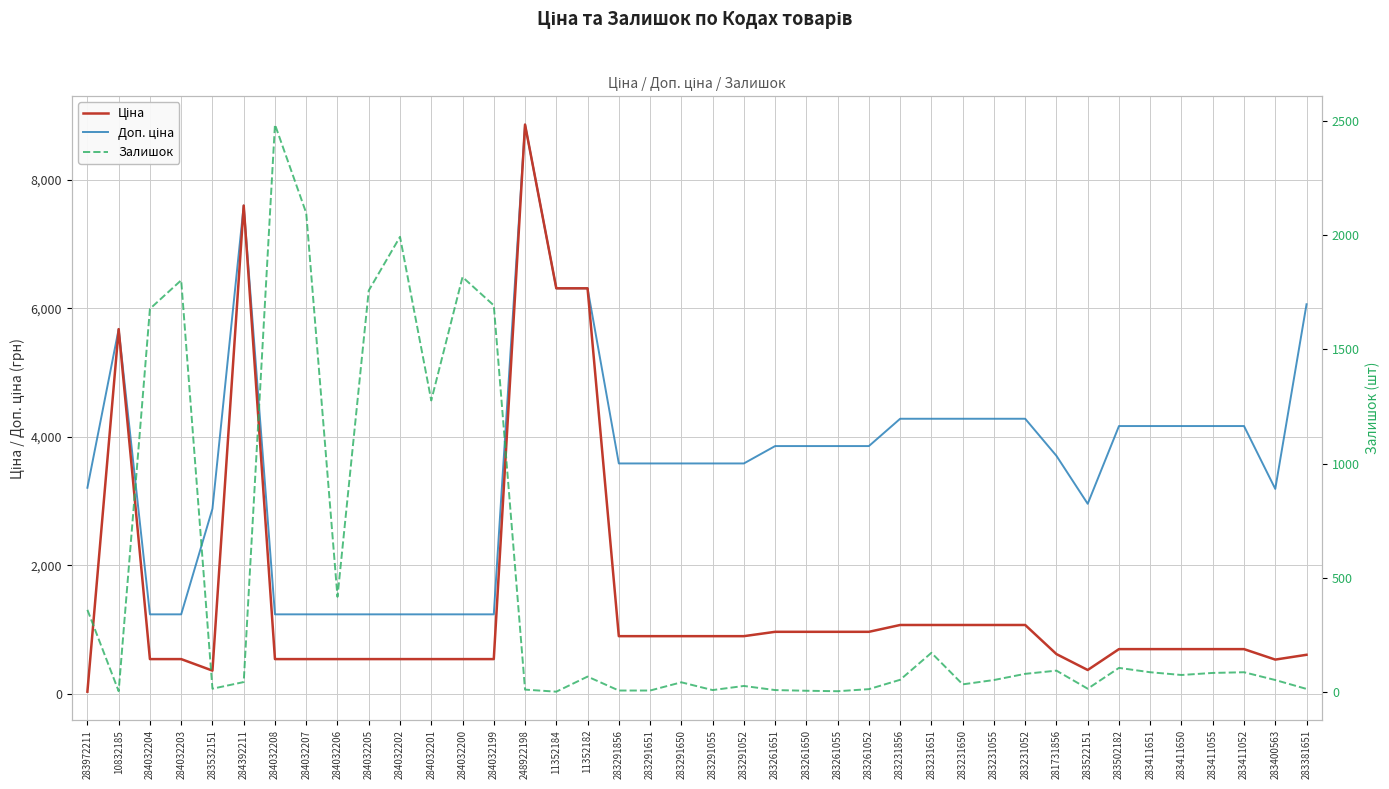

True or false: Доп. ціна and Ціна cross at least once.

False